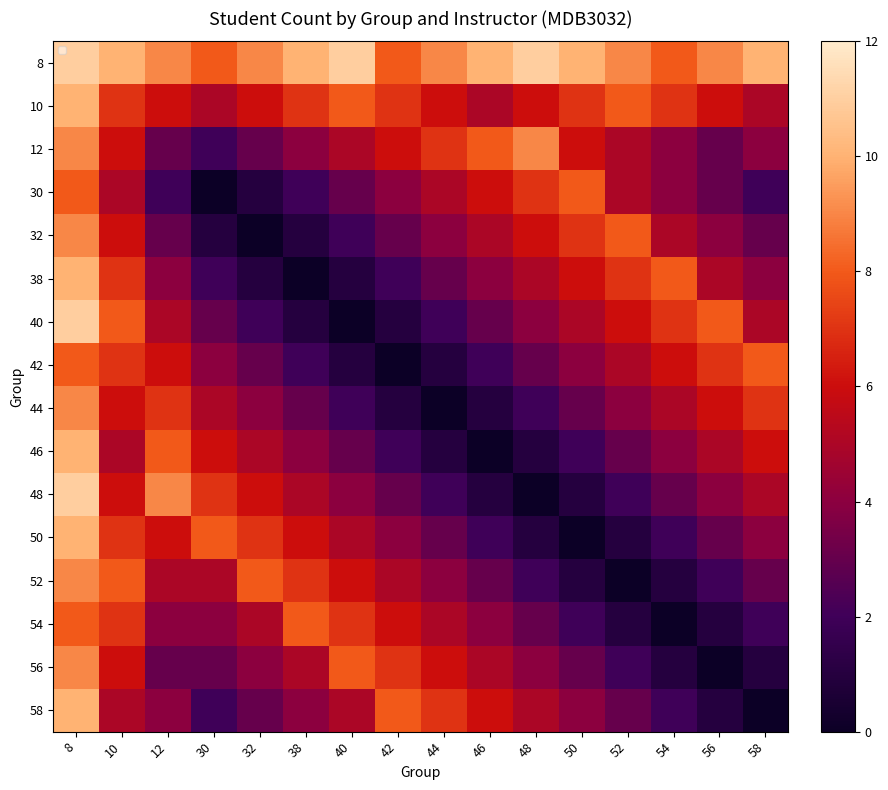

The value of 42 at 10 is 7. True or false?

True